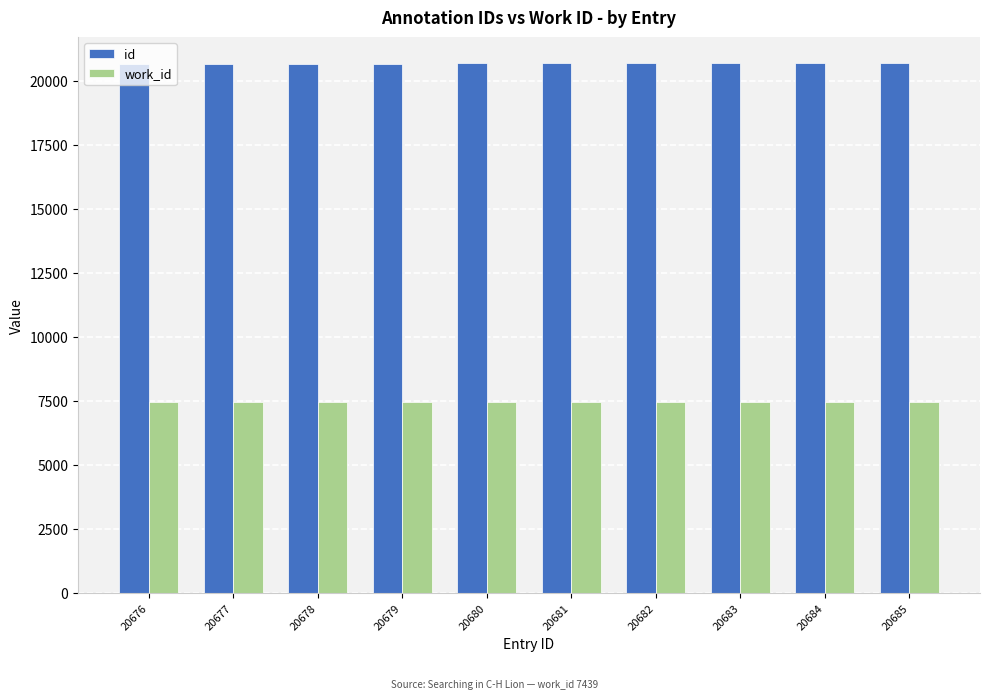

How many data points does each series have?

10